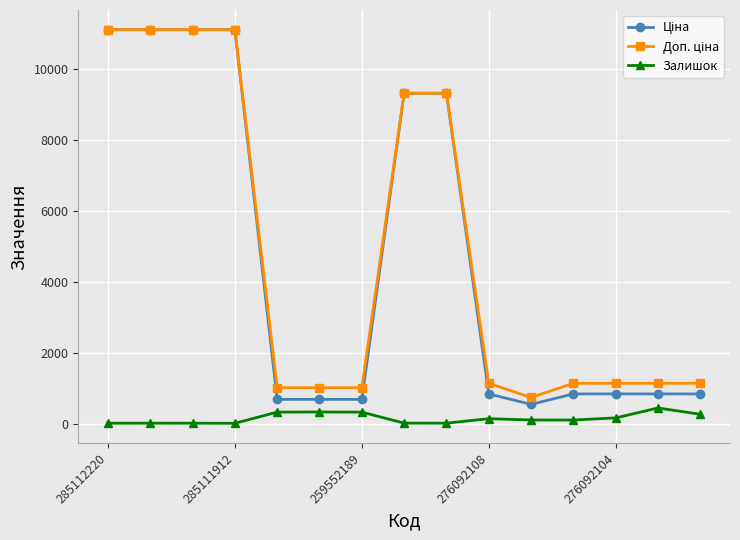

What is the maximum value shown in the chart?

11113.6